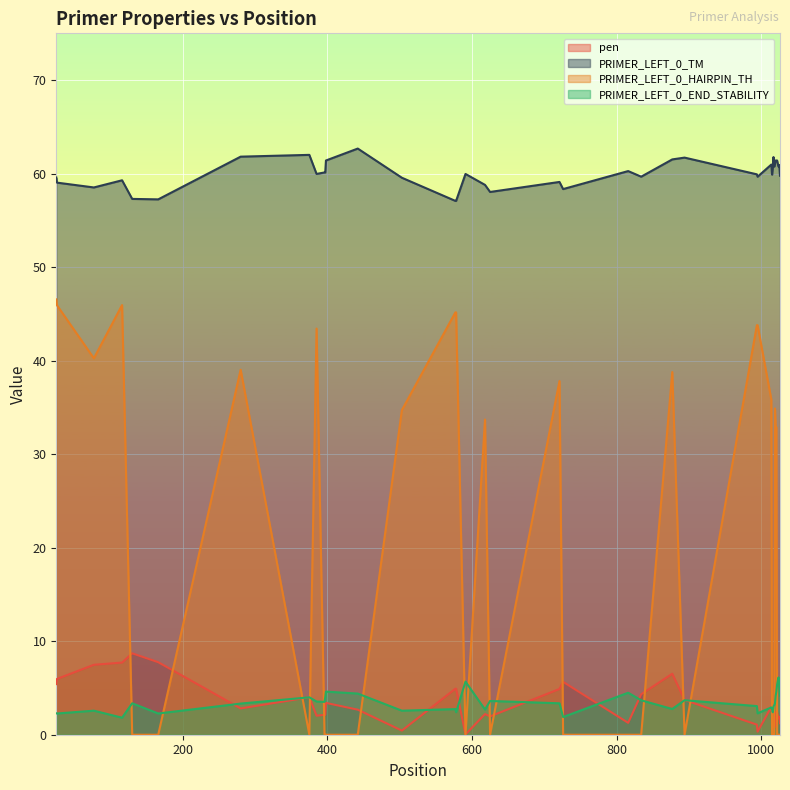

Count the number of data series in this chart.

4